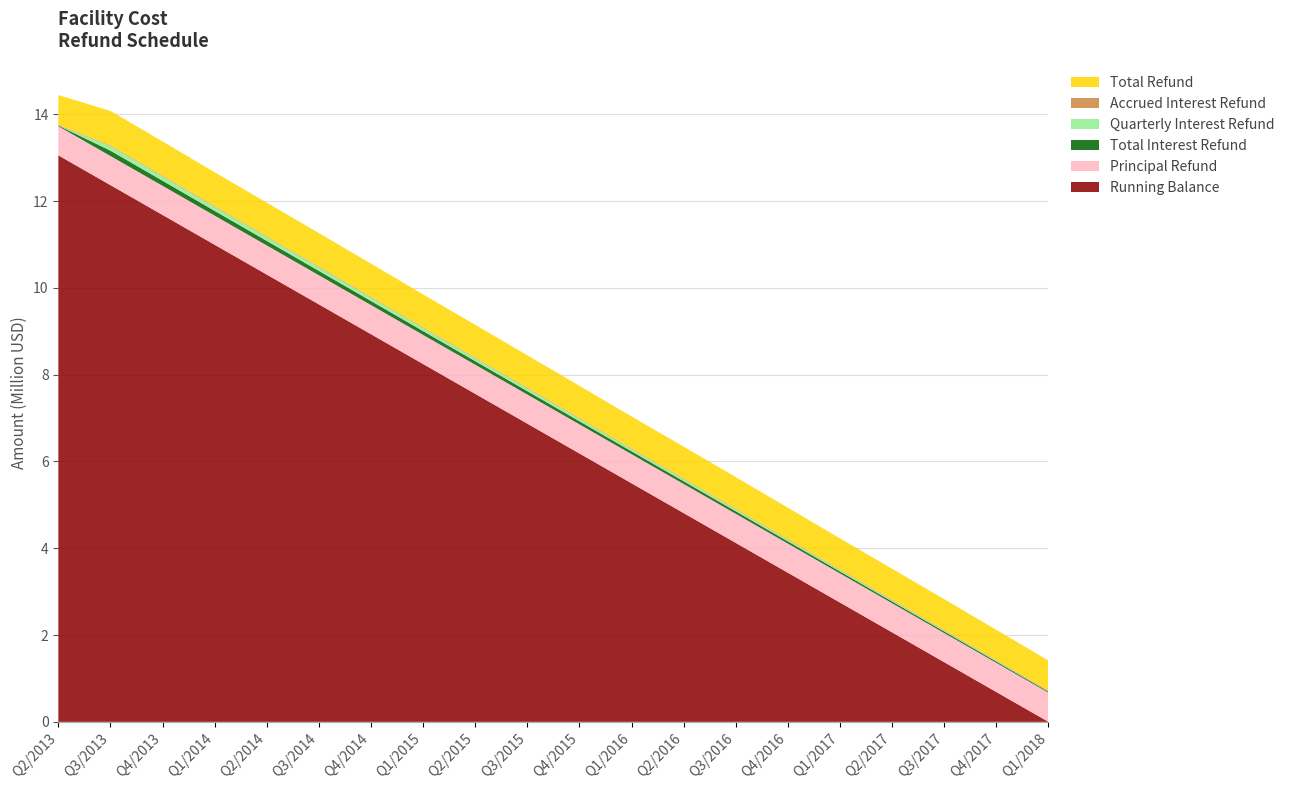

Reading left to right, transcribe all the data shown in this chart.

Running Balance: Q2/2013=13056025.2	Q3/2013=12368866.0	Q4/2013=11681706.7	Q1/2014=10994547.5	Q2/2014=10307388.3	Q3/2014=9620229.1	Q4/2014=8933069.9	Q1/2015=8245910.6	Q2/2015=7558751.4	Q3/2015=6871592.2	Q4/2015=6184433.0	Q1/2016=5497273.8	Q2/2016=4810114.5	Q3/2016=4122955.3	Q4/2016=3435796.1	Q1/2017=2748636.9	Q2/2017=2061477.7	Q3/2017=1374318.4	Q4/2017=687159.2	Q1/2018=0.0
Principal Refund: Q2/2013=671684.2	Q3/2013=671684.2	Q4/2013=671684.2	Q1/2014=671684.2	Q2/2014=671684.2	Q3/2014=671684.2	Q4/2014=671684.2	Q1/2015=671684.2	Q2/2015=671684.2	Q3/2015=671684.2	Q4/2015=671684.2	Q1/2016=671684.2	Q2/2016=671684.2	Q3/2016=671684.2	Q4/2016=671684.2	Q1/2017=671684.2	Q2/2017=671684.2	Q3/2017=671684.2	Q4/2017=671684.2	Q1/2018=671684.2
Total Interest Refund: Q2/2013=15475.1	Q3/2013=122427.2	Q4/2013=116798.1	Q1/2014=109088.7	Q2/2014=104561.0	Q3/2014=99910.9	Q4/2014=94281.9	Q1/2015=87062.0	Q2/2015=82289.5	Q3/2015=77394.7	Q4/2015=71765.6	Q1/2016=65449.0	Q2/2016=62766.6	Q3/2016=57793.6	Q4/2016=51748.1	Q1/2017=45126.5	Q2/2017=40898.8	Q3/2017=36051.4	Q4/2017=30058.7	Q1/2018=22676.1
Quarterly Interest Refund: Q2/2013=0.0	Q3/2013=106952.1	Q4/2013=101323.0	Q1/2014=93613.7	Q2/2014=89086.0	Q3/2014=84435.9	Q4/2014=78806.8	Q1/2015=71586.9	Q2/2015=66814.5	Q3/2015=61919.6	Q4/2015=56290.6	Q1/2016=49973.9	Q2/2016=47291.6	Q3/2016=42318.5	Q4/2016=36273.0	Q1/2017=29651.4	Q2/2017=25423.8	Q3/2017=20576.4	Q4/2017=14583.6	Q1/2018=7201.1
Accrued Interest Refund: Q2/2013=15475.1	Q3/2013=15475.1	Q4/2013=15475.1	Q1/2014=15475.1	Q2/2014=15475.1	Q3/2014=15475.1	Q4/2014=15475.1	Q1/2015=15475.1	Q2/2015=15475.1	Q3/2015=15475.1	Q4/2015=15475.1	Q1/2016=15475.1	Q2/2016=15475.1	Q3/2016=15475.1	Q4/2016=15475.1	Q1/2017=15475.1	Q2/2017=15475.1	Q3/2017=15475.1	Q4/2017=15475.1	Q1/2018=15475.1
Total Refund: Q2/2013=687159.2	Q3/2013=794111.3	Q4/2013=788482.3	Q1/2014=780772.9	Q2/2014=776245.2	Q3/2014=771595.1	Q4/2014=765966.0	Q1/2015=758746.2	Q2/2015=753973.7	Q3/2015=749078.9	Q4/2015=743449.8	Q1/2016=737133.2	Q2/2016=734450.8	Q3/2016=729477.7	Q4/2016=723432.2	Q1/2017=716810.6	Q2/2017=712583.0	Q3/2017=707735.6	Q4/2017=701742.8	Q1/2018=694360.3